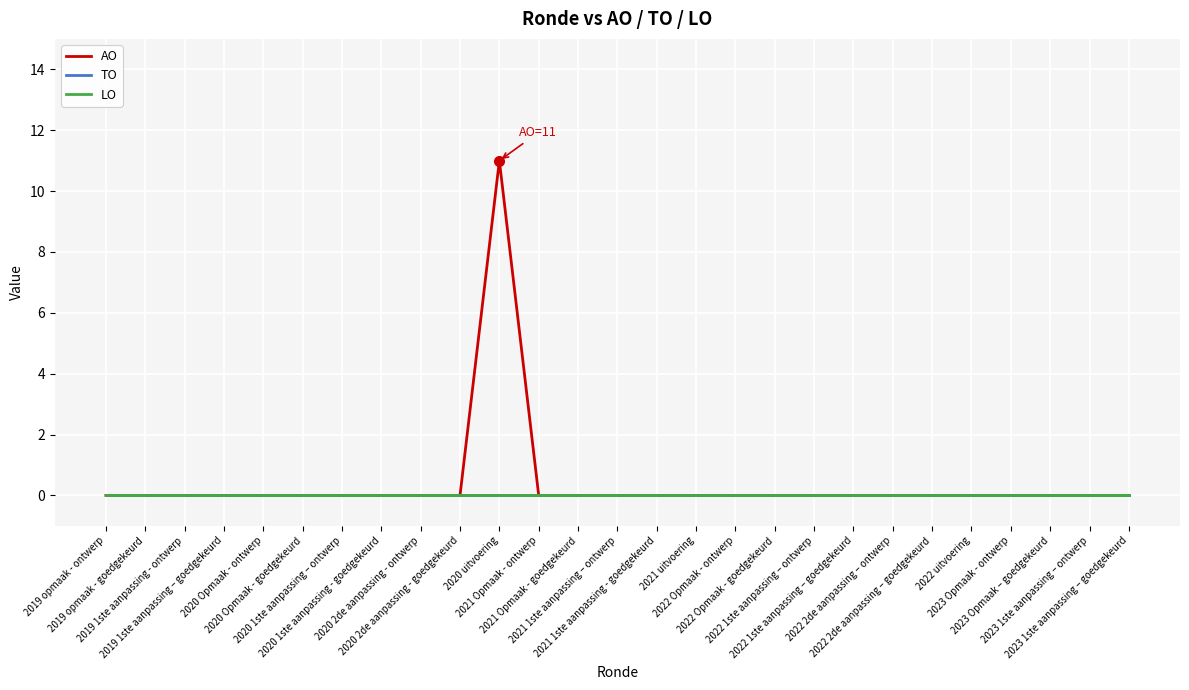

Does the chart display data point markers on the line(s)?

No